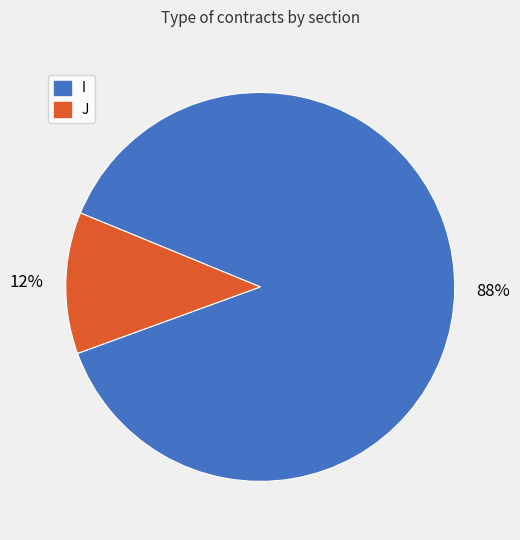

Which category has the smallest portion of the pie?

J